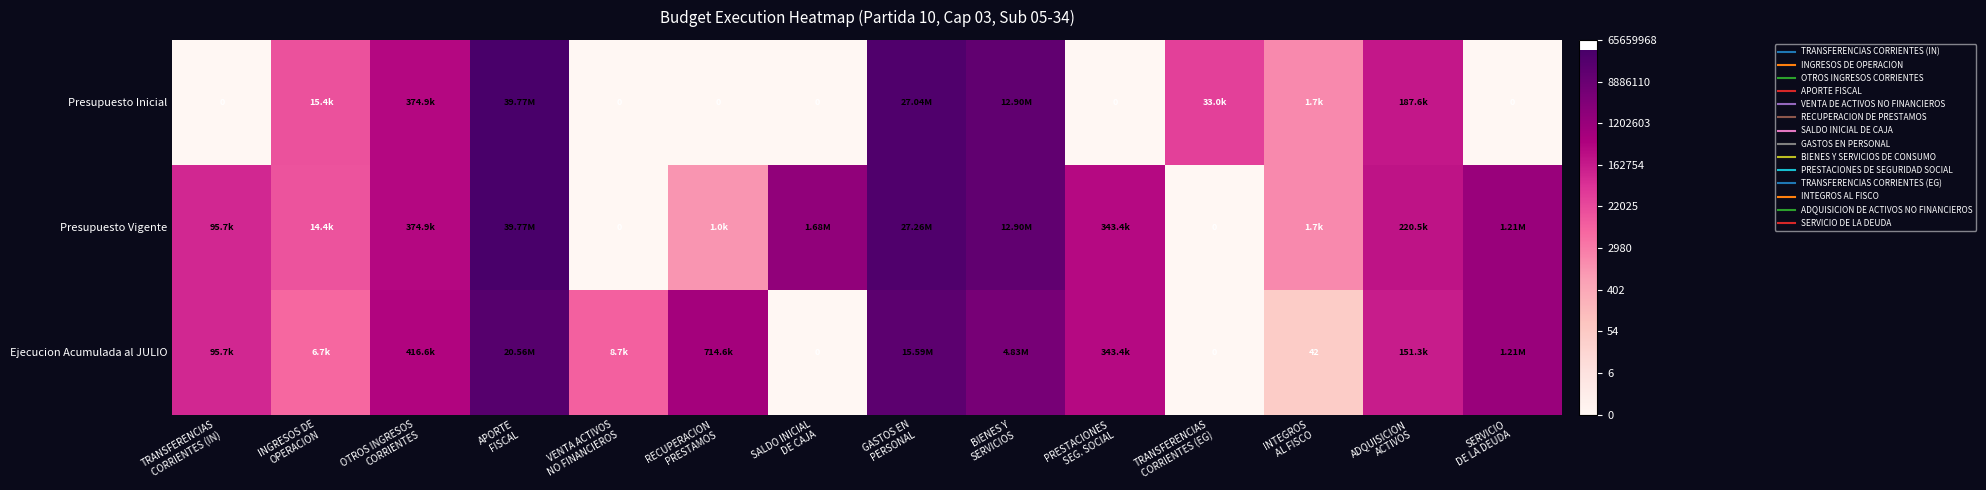

At how many categories does at least one series exceed 5?

14